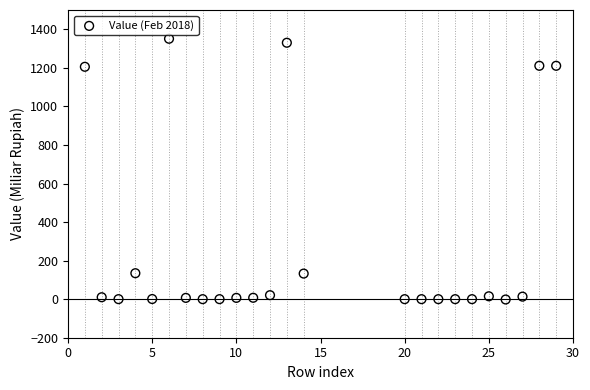

What is the range of Y values (max minus min)?

1352.6